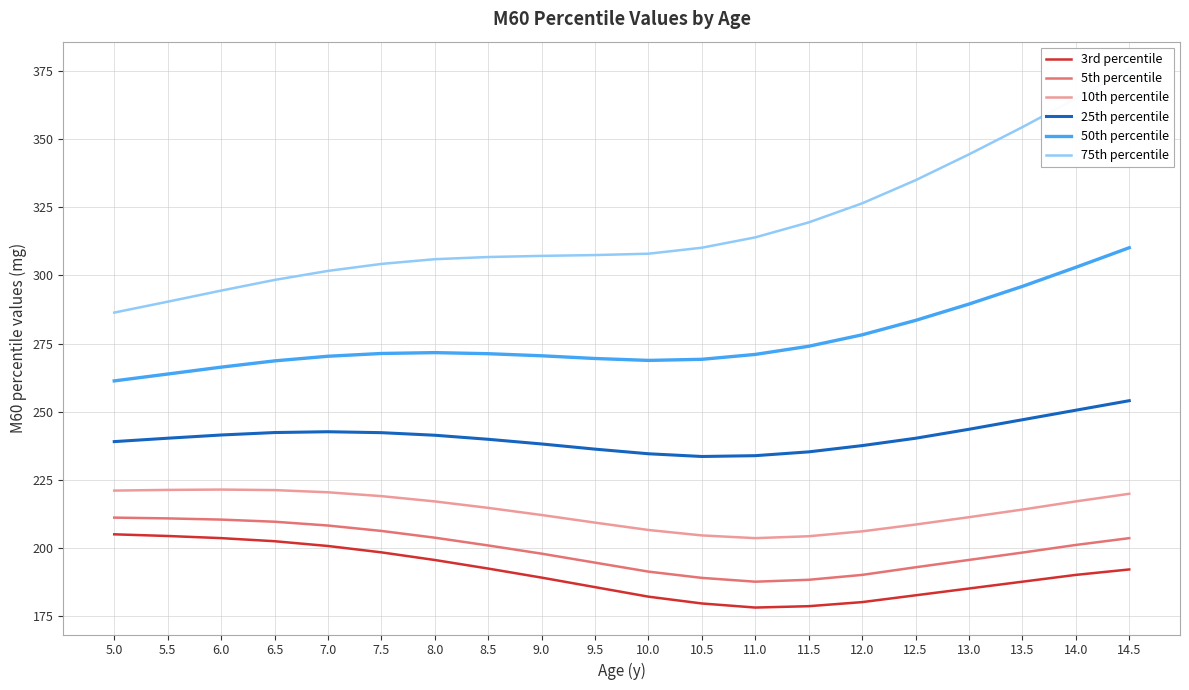

Is the value of 5th percentile at 9.0 greater than the value of 10th percentile at 14.5?

No